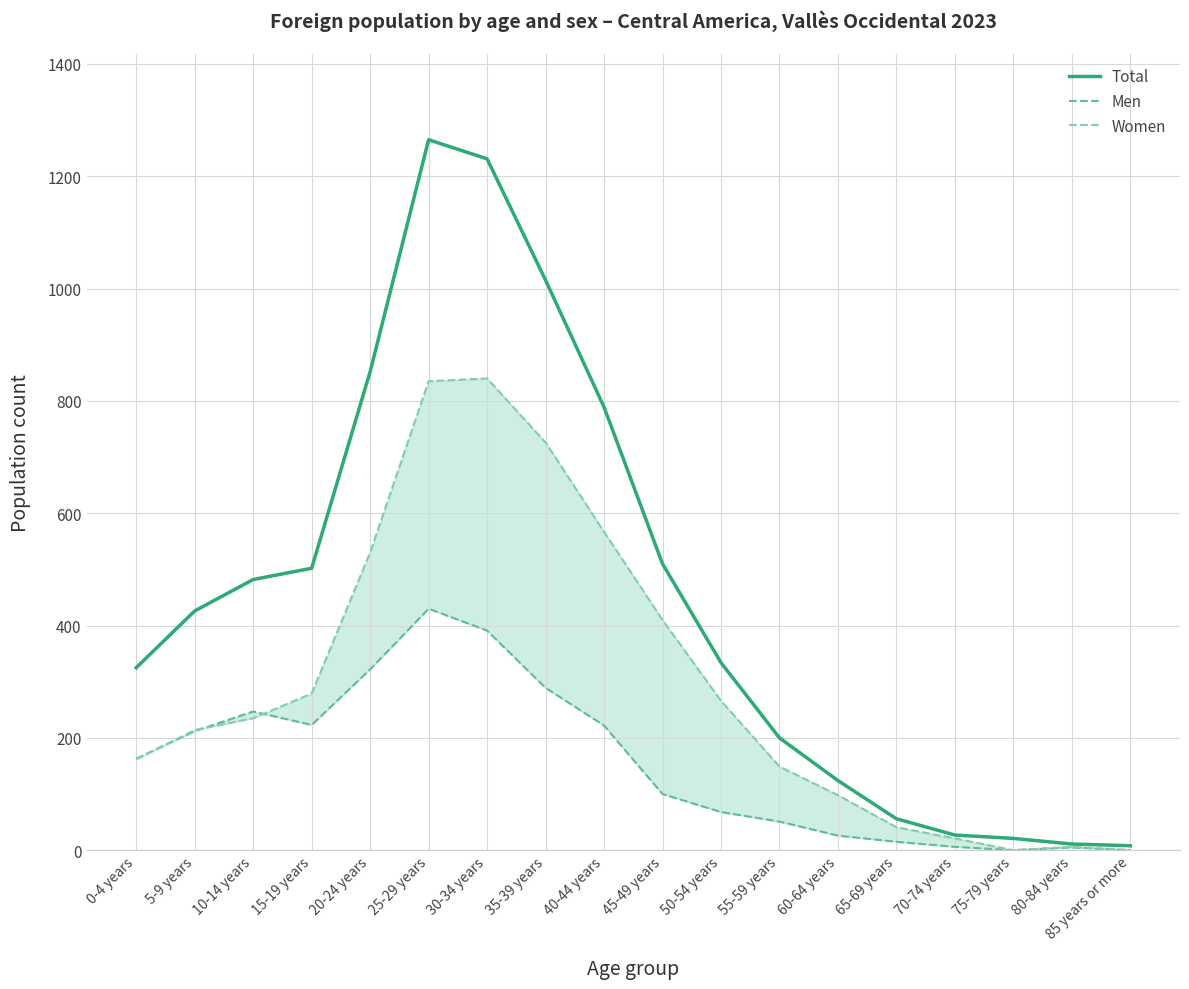

Which has a higher value, 45-49 years or 35-39 years?

35-39 years